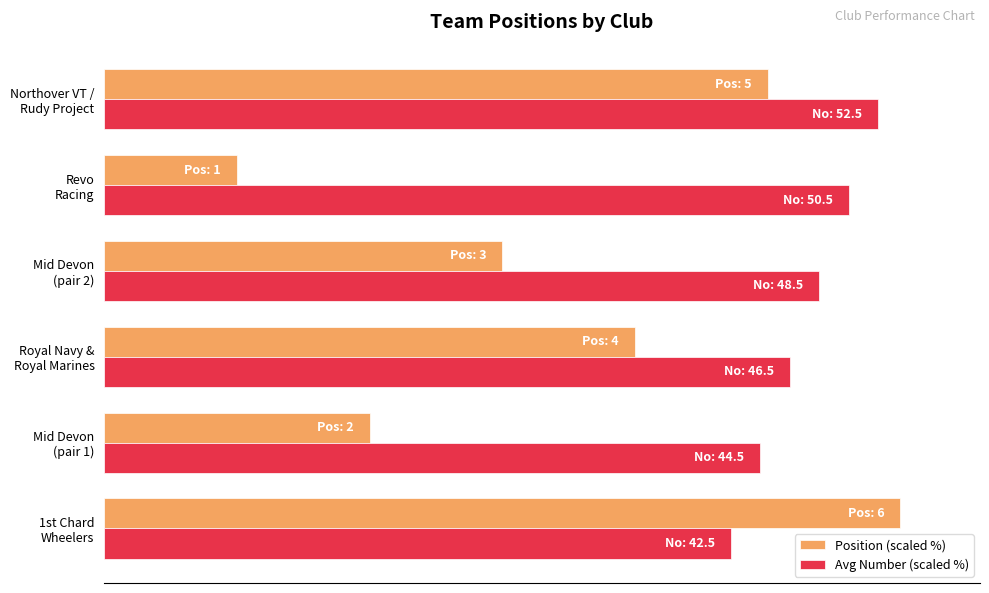

What are all the series names shown in the legend?

Position (scaled %), Avg Number (scaled %)